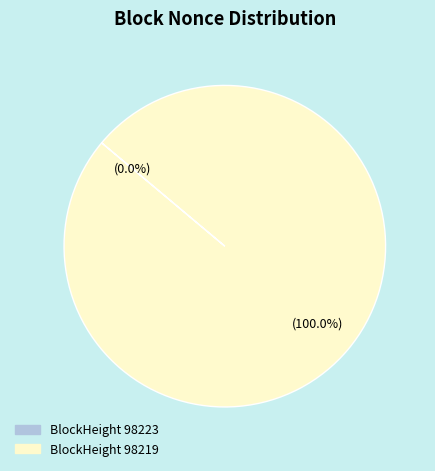

How many segments does this pie chart have?

2